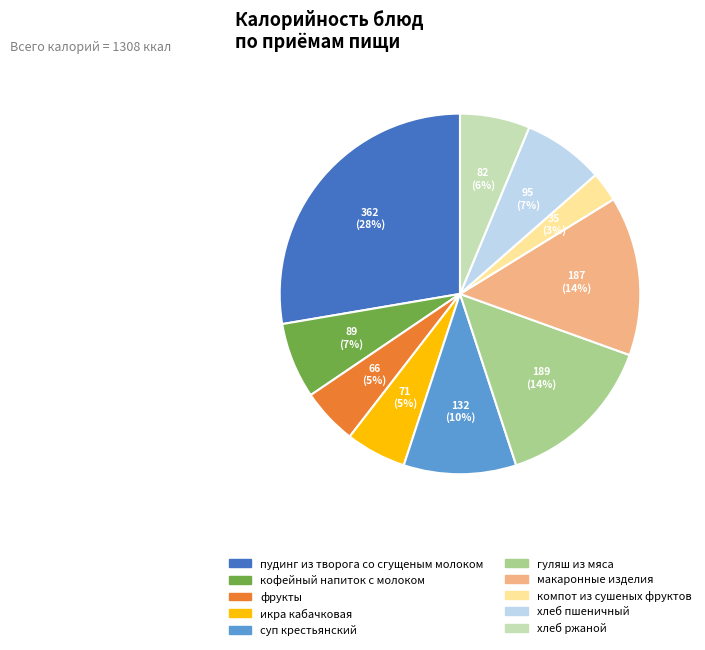

Combined, do хлеб ржаной and хлеб пшеничный account for over 50%?

No